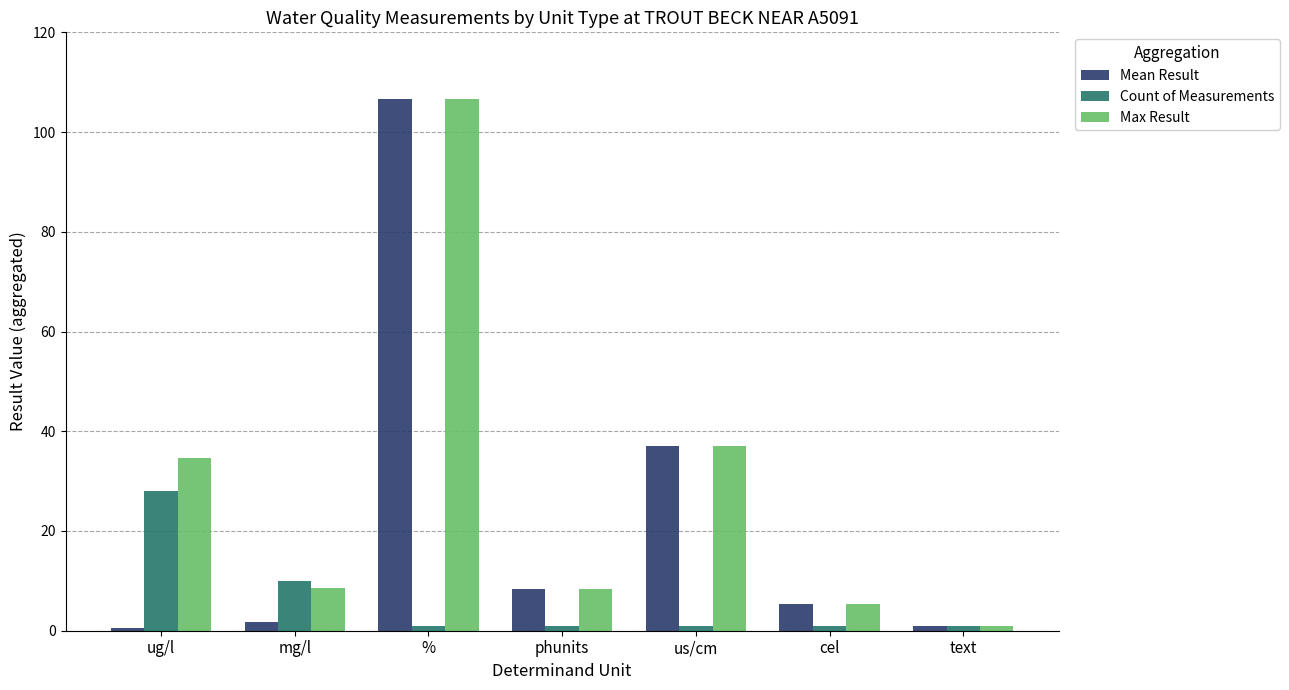

What is the difference between the maximum and minimum values in the Mean Result series?

106.1